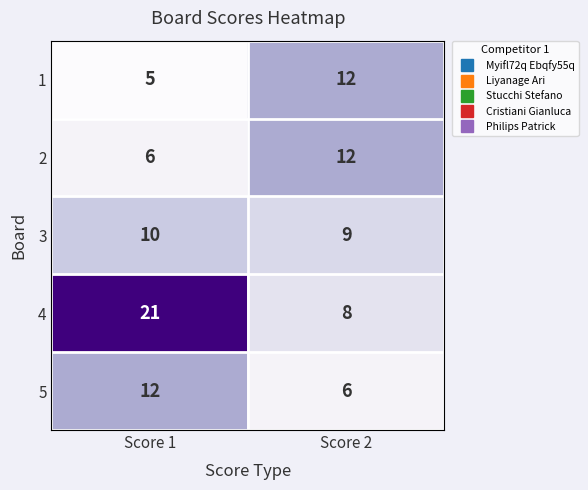

What is the difference between the highest and lowest values at Score 2?

6